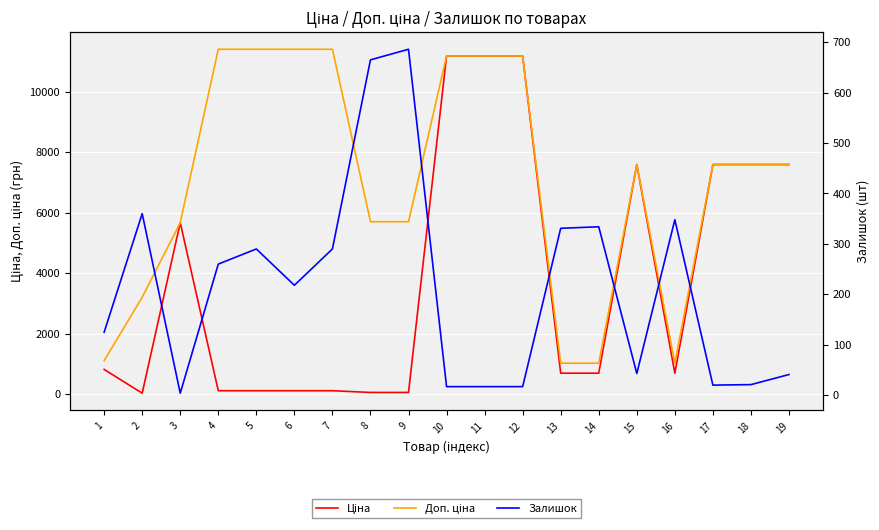

How many lines are shown in the chart?

3